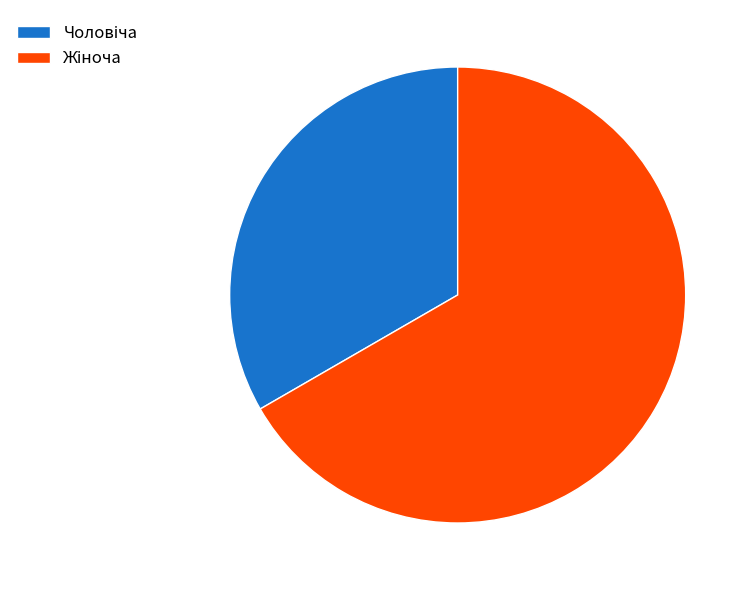

Is there any slice that represents more than half of the pie?

Yes